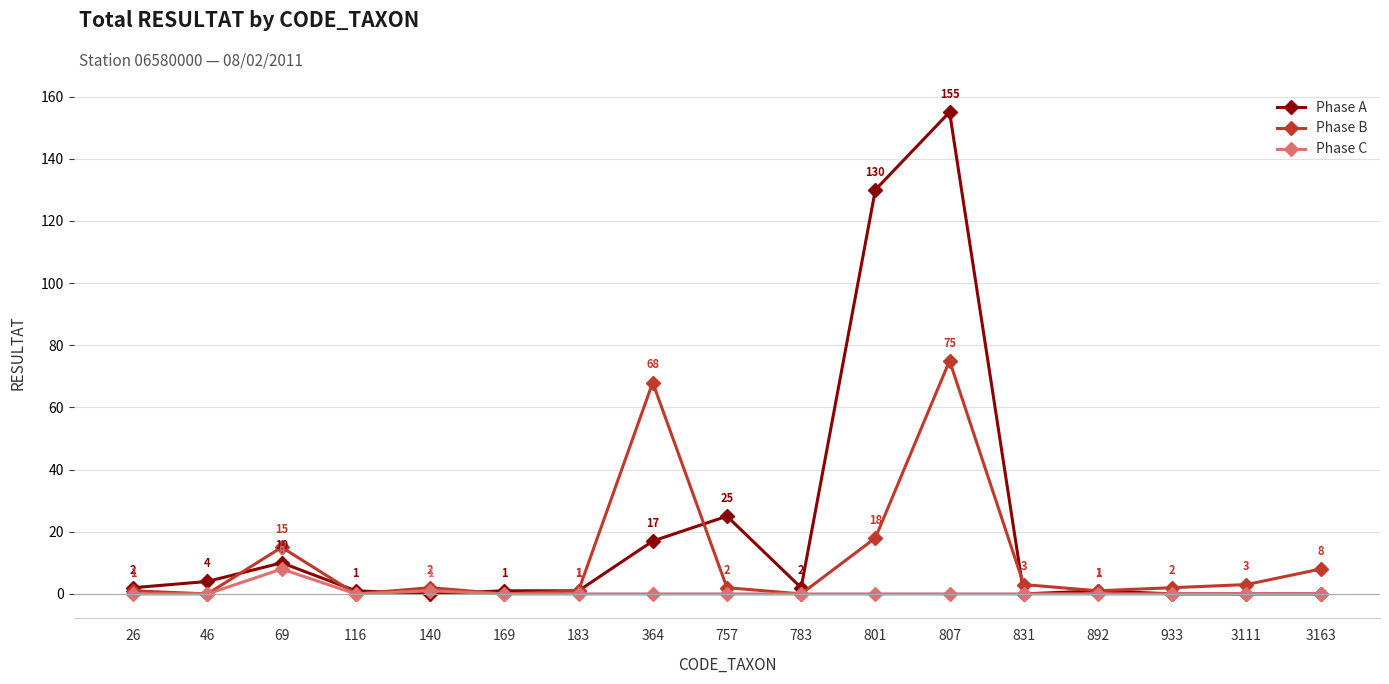

List the series in order of their peak value, highest first.

Phase A, Phase B, Phase C